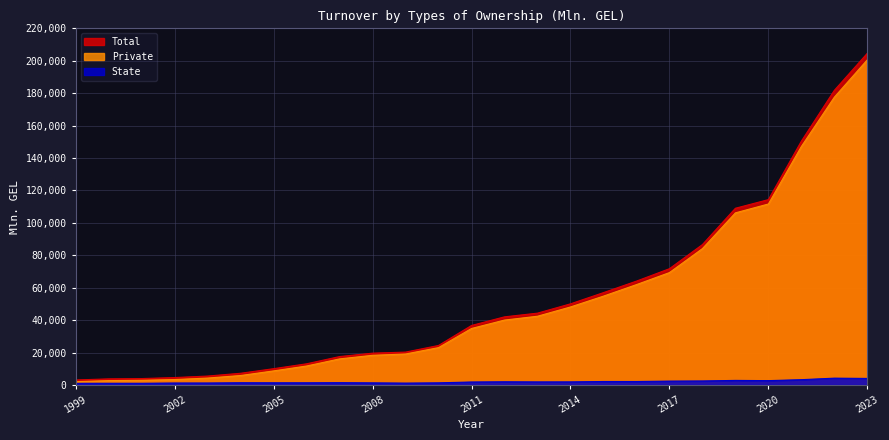

At 2018, list the series in order from smallest to largest.

State, Private, Total